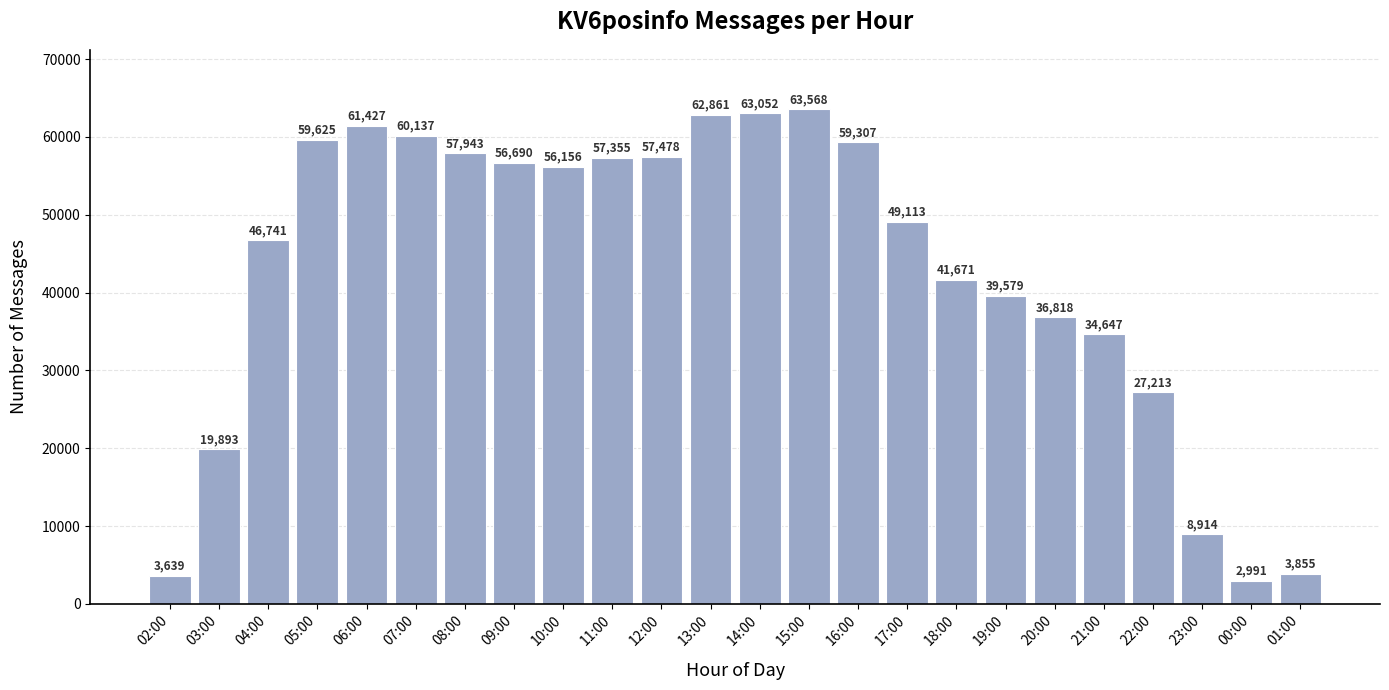

Reading left to right, what are all the values shown in this chart?

02:00=3639	03:00=19893	04:00=46741	05:00=59625	06:00=61427	07:00=60137	08:00=57943	09:00=56690	10:00=56156	11:00=57355	12:00=57478	13:00=62861	14:00=63052	15:00=63568	16:00=59307	17:00=49113	18:00=41671	19:00=39579	20:00=36818	21:00=34647	22:00=27213	23:00=8914	00:00=2991	01:00=3855